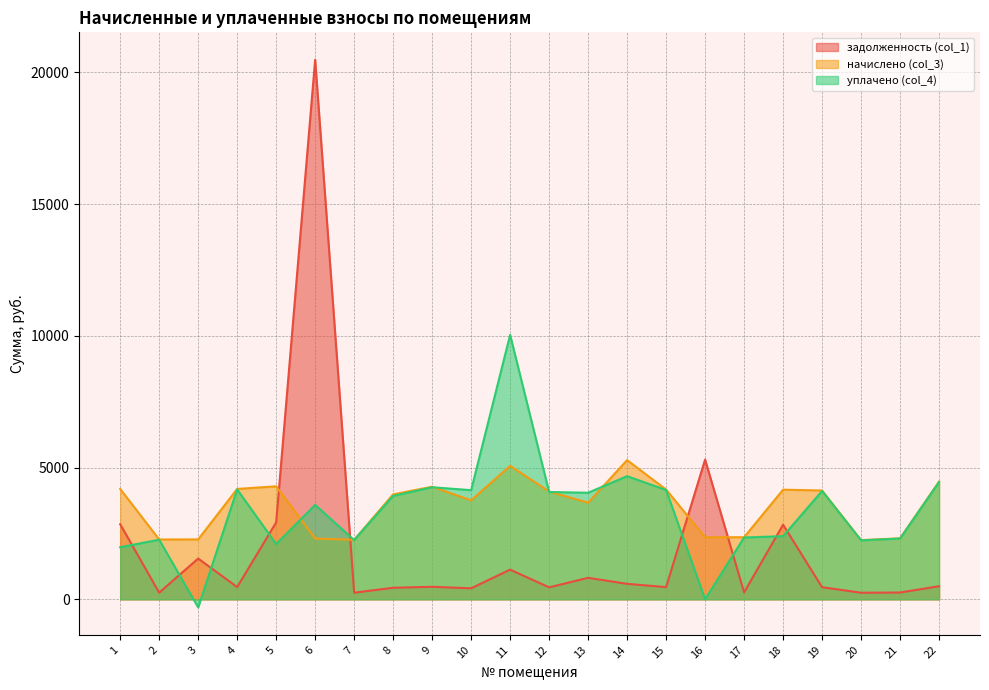

Rank the categories by задолженность (col_1) value from highest to lowest.

6, 16, 5, 1, 18, 3, 11, 13, 14, 22, 9, 4, 15, 19, 12, 8, 10, 17, 21, 2, 7, 20